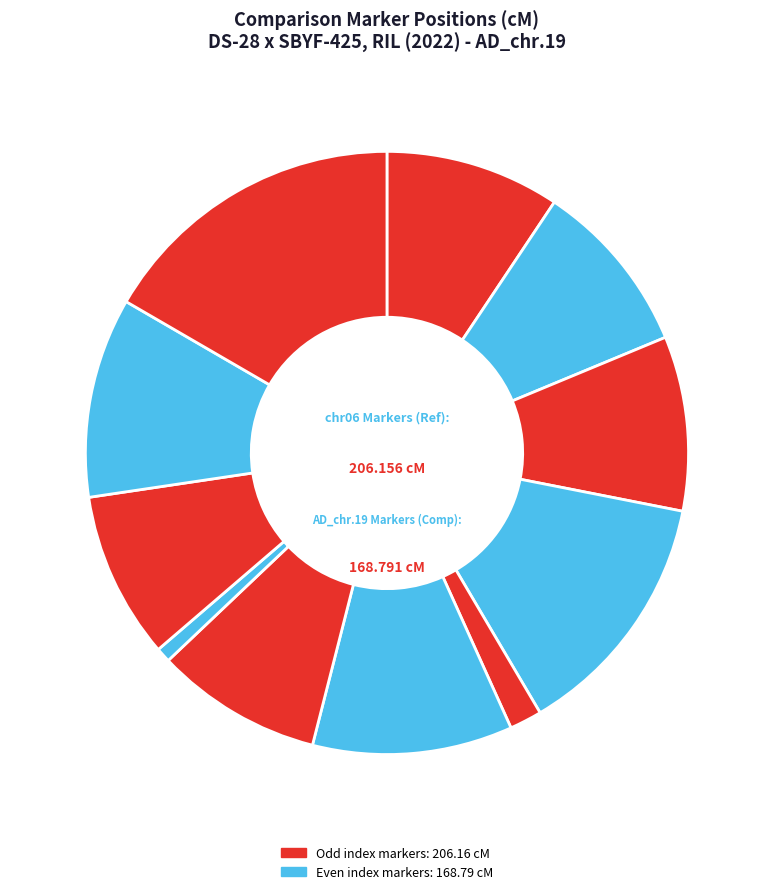

How many segments does this pie chart have?

11